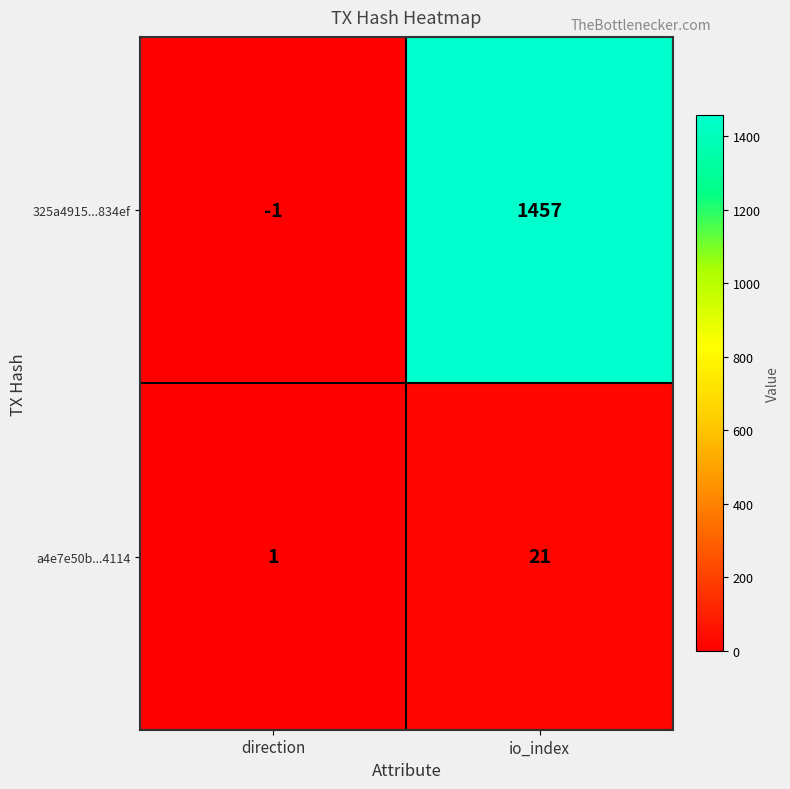

At which category is the sum across all series the highest?

io_index